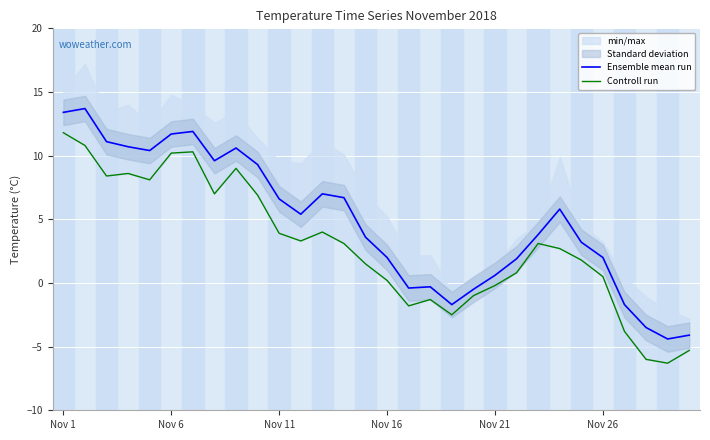

Is the value of Ensemble mean run at 28 greater than the value of Controll run at 17?

No